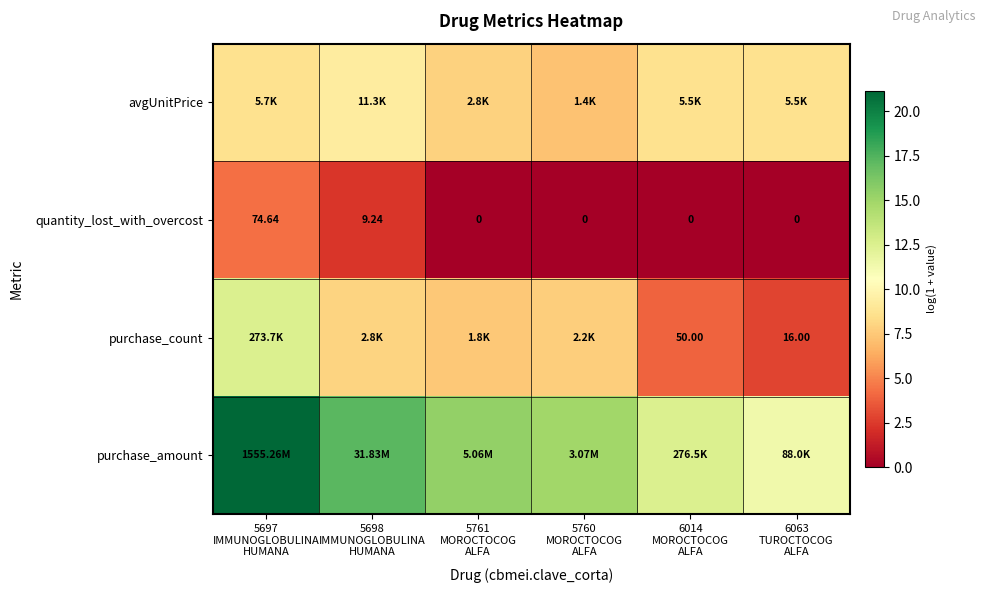

What is the total value across all series at 5760
MOROCTOCOG
ALFA?

29.9